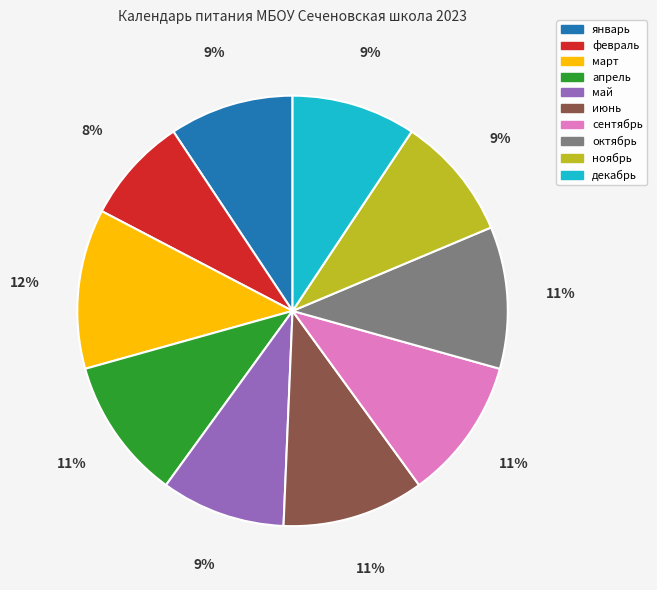

Approximately how many times larger is the value at сентябрь compared to июнь?

1.0